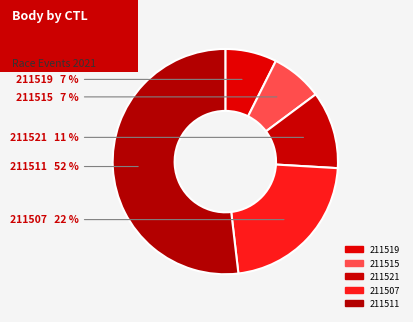

To the nearest percent, what percentage of the pie is 211521?

11%